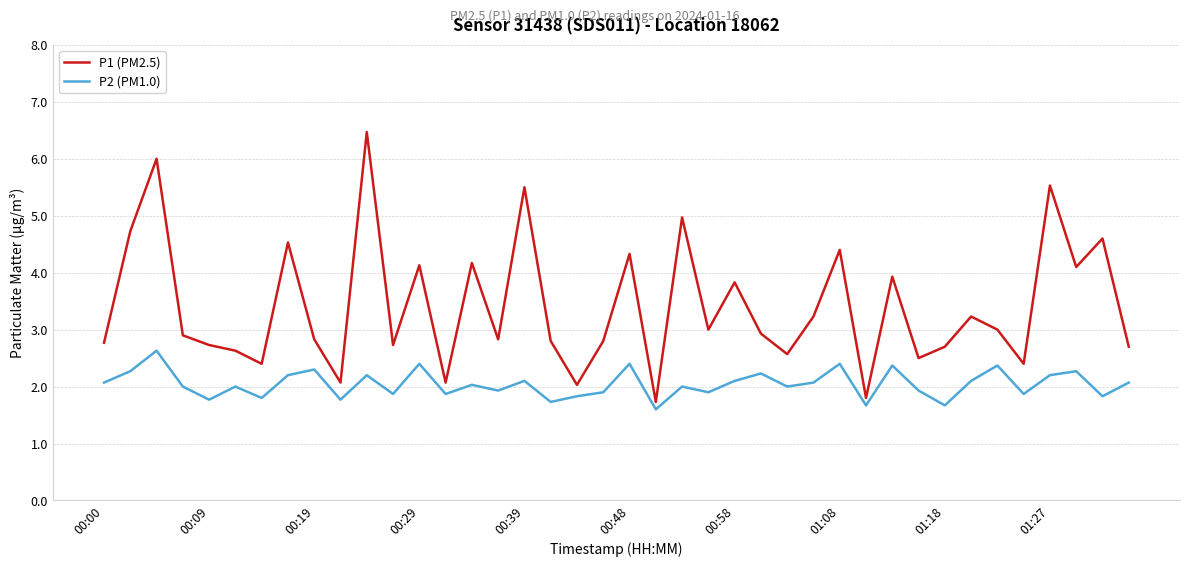

What is the minimum value for P1 (PM2.5)?

1.7